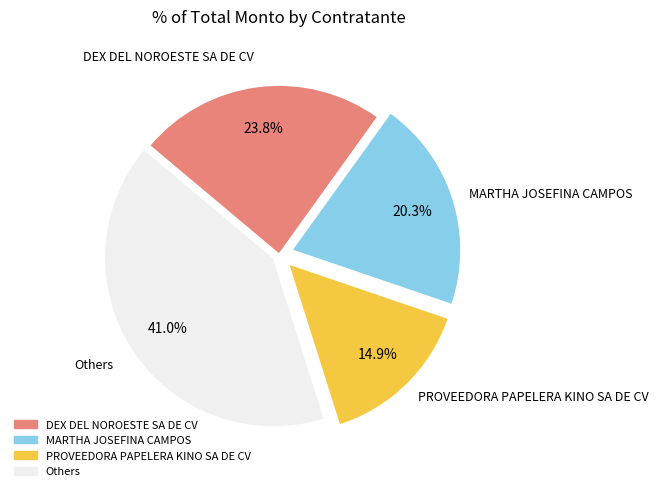

To the nearest percent, what is the average slice percentage?

25%